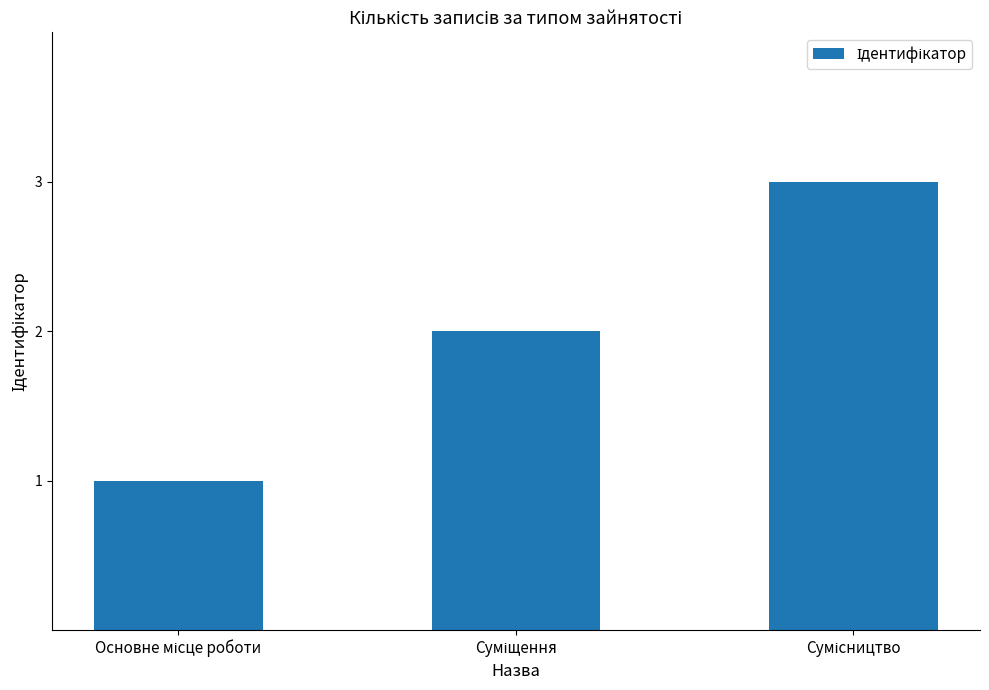

What is the sum of all values?

6